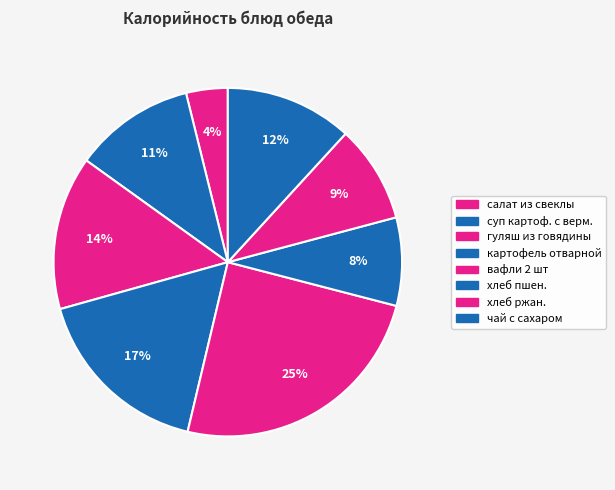

Does чай с сахаром represent more than half of the total?

No